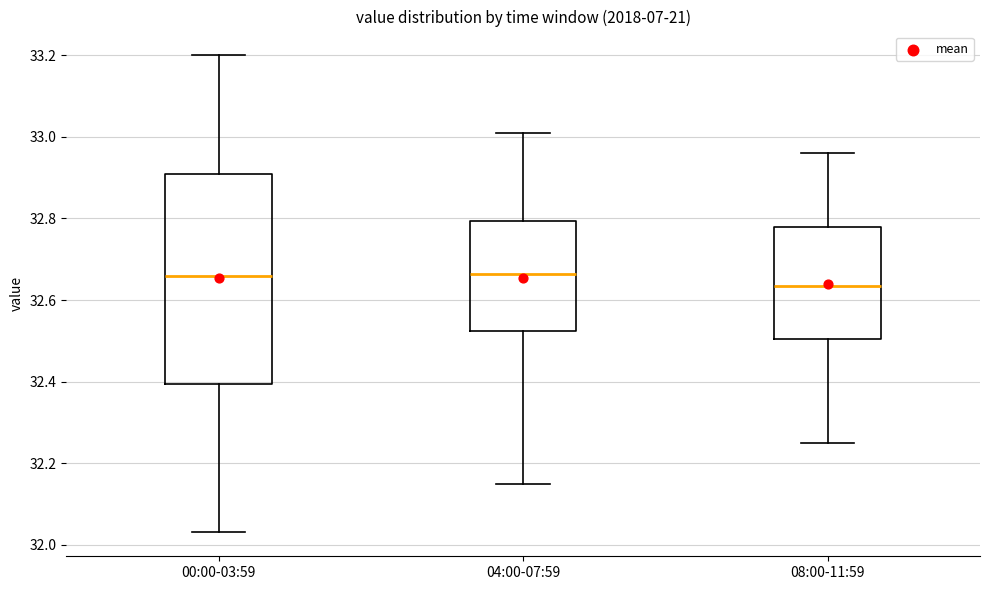

Where does the lower whisker of the box for 08:00-11:59 end on the y-axis? The values are not printed on the chart, so give them approximately, as read against the axis.

32.26